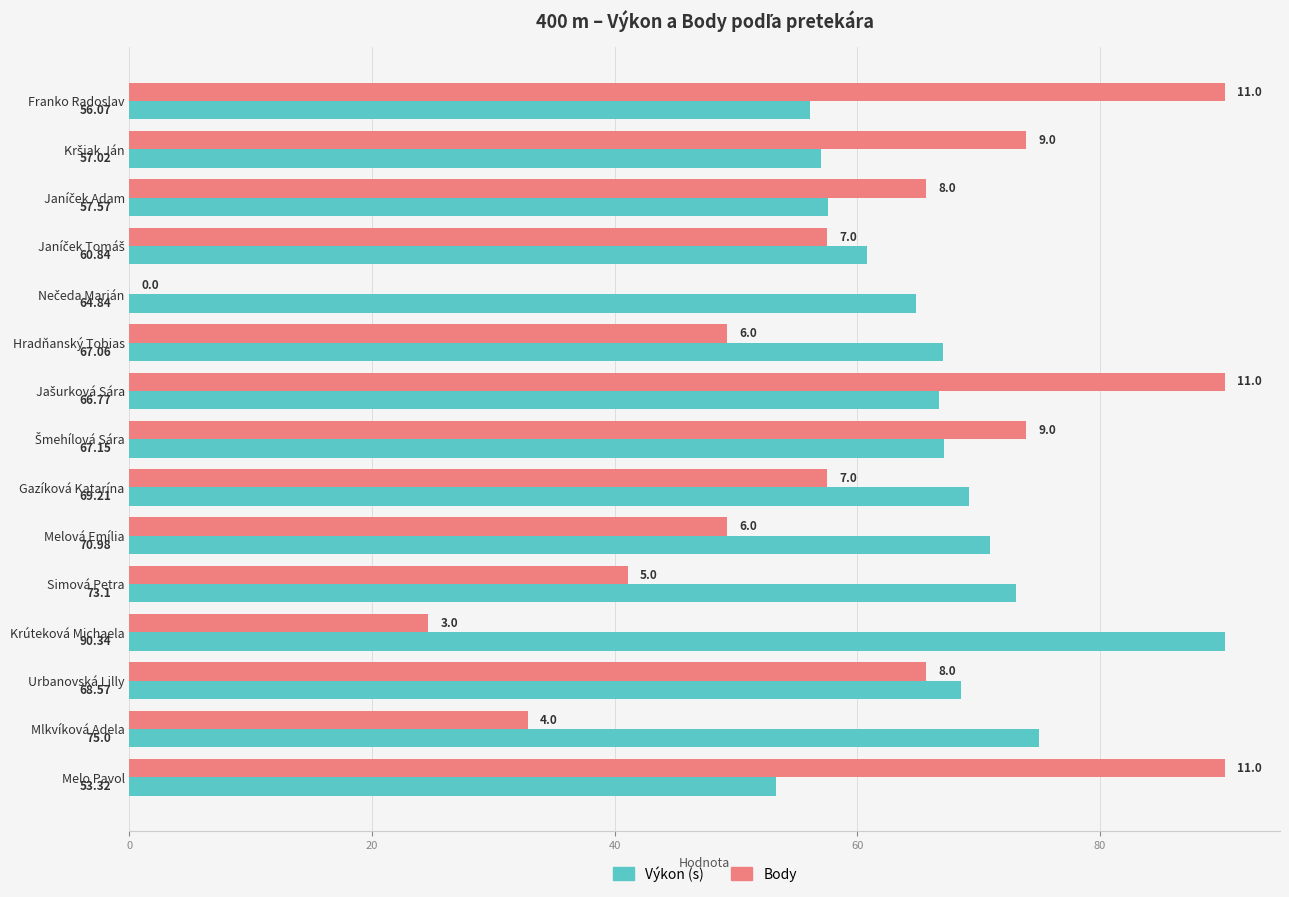

What is the total value across all series at Franko Radoslav?

146.4